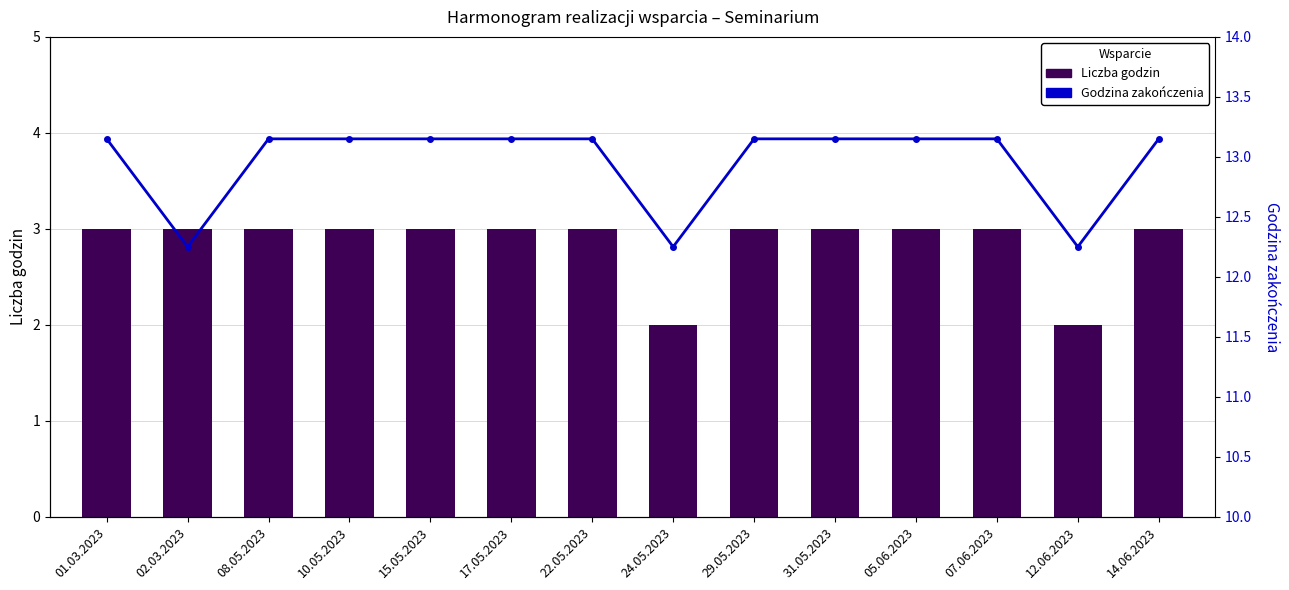

How many data points in Godzina zakończenia are less than 13?

3